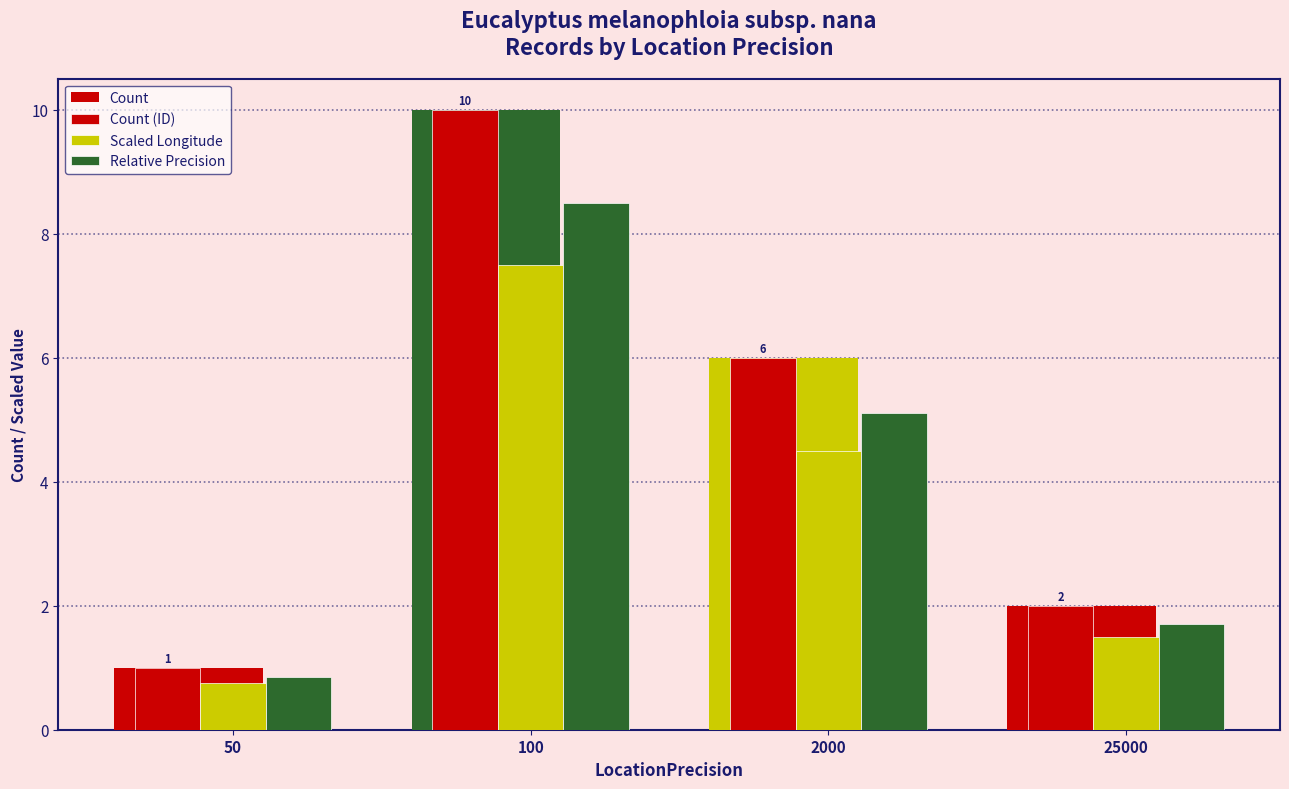

How many bars are there in each group?

4